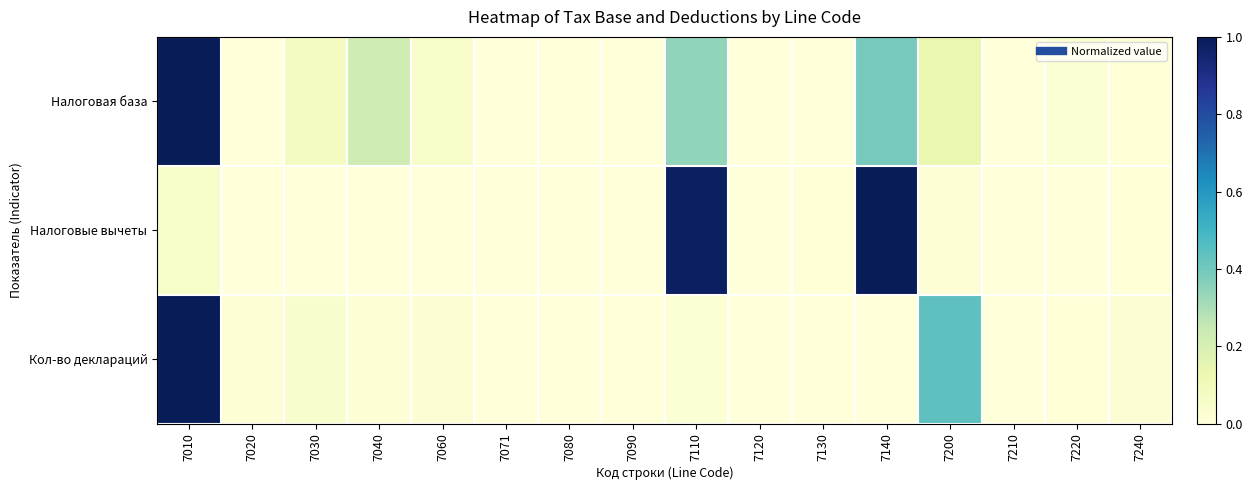

Which series changed the most between 7060 and 7080?

Налоговая база